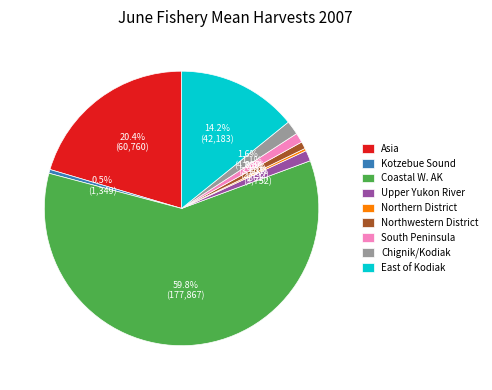

Is it true that Northern District is 0% of the pie?

True